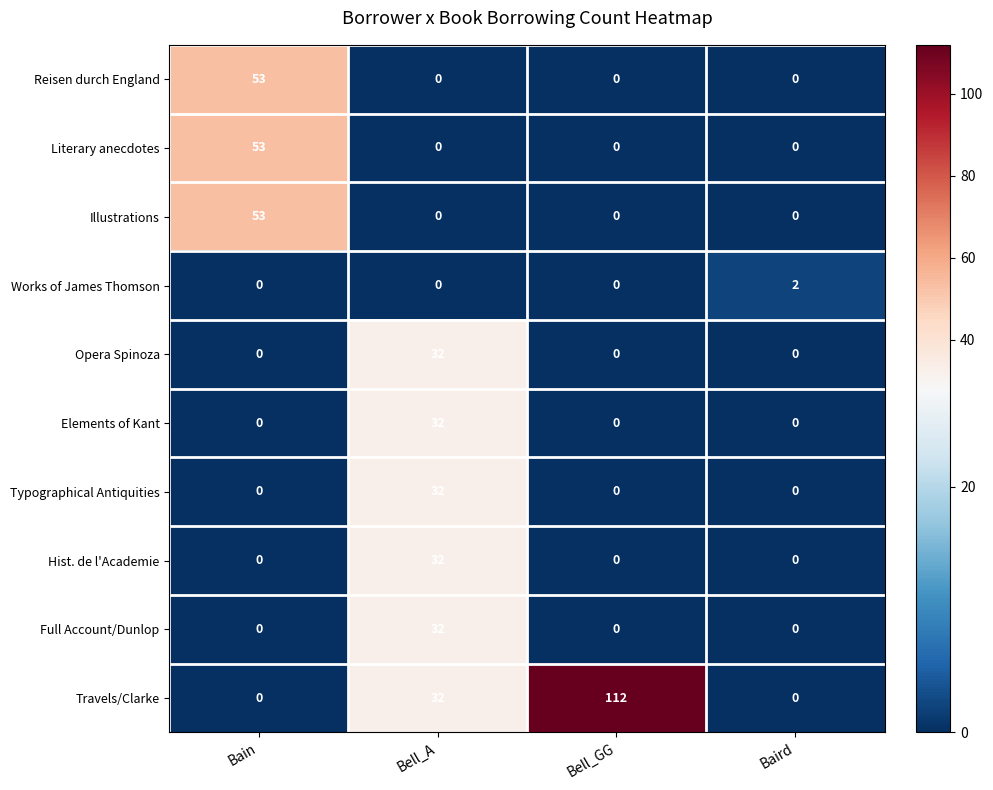

Count the number of categories in the chart.

4